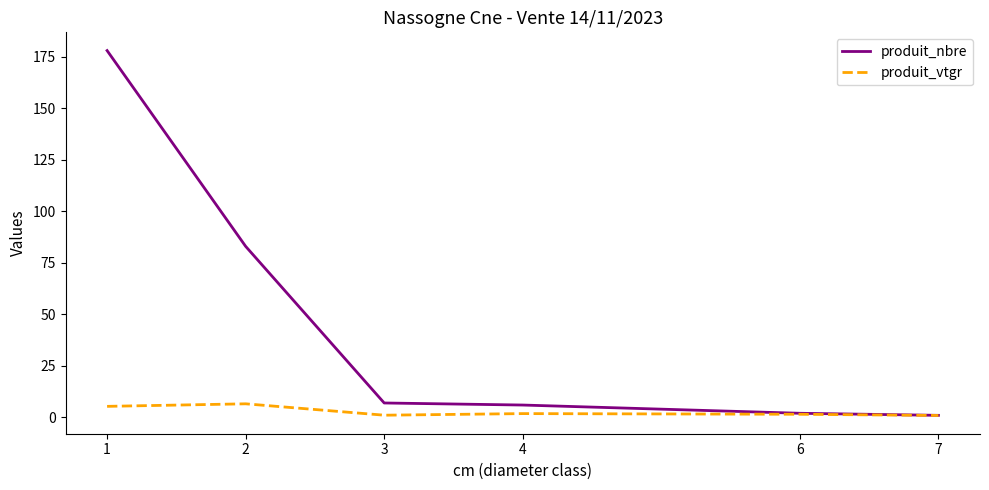

Is it true that produit_nbre equals 2.0 at 6?

True